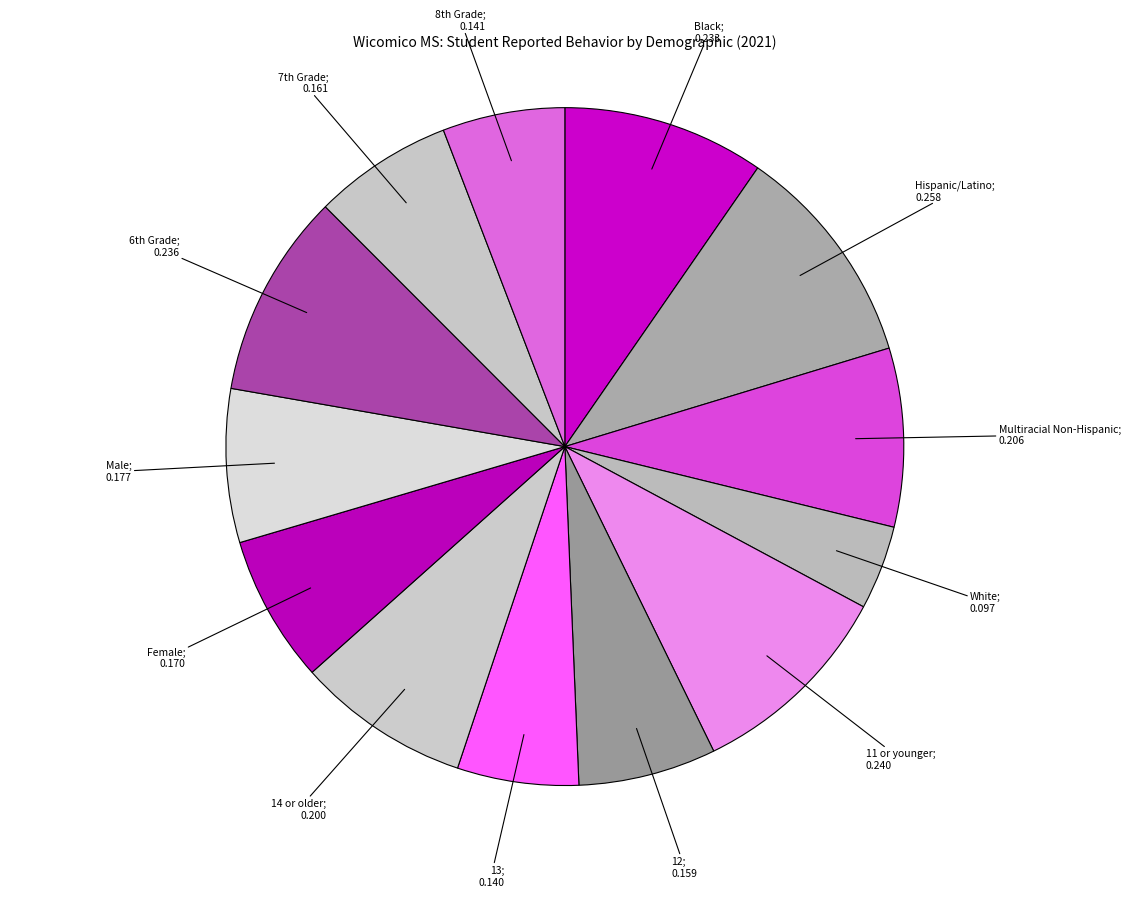

To the nearest percent, what is the difference between the largest and smallest slice percentages?

7%